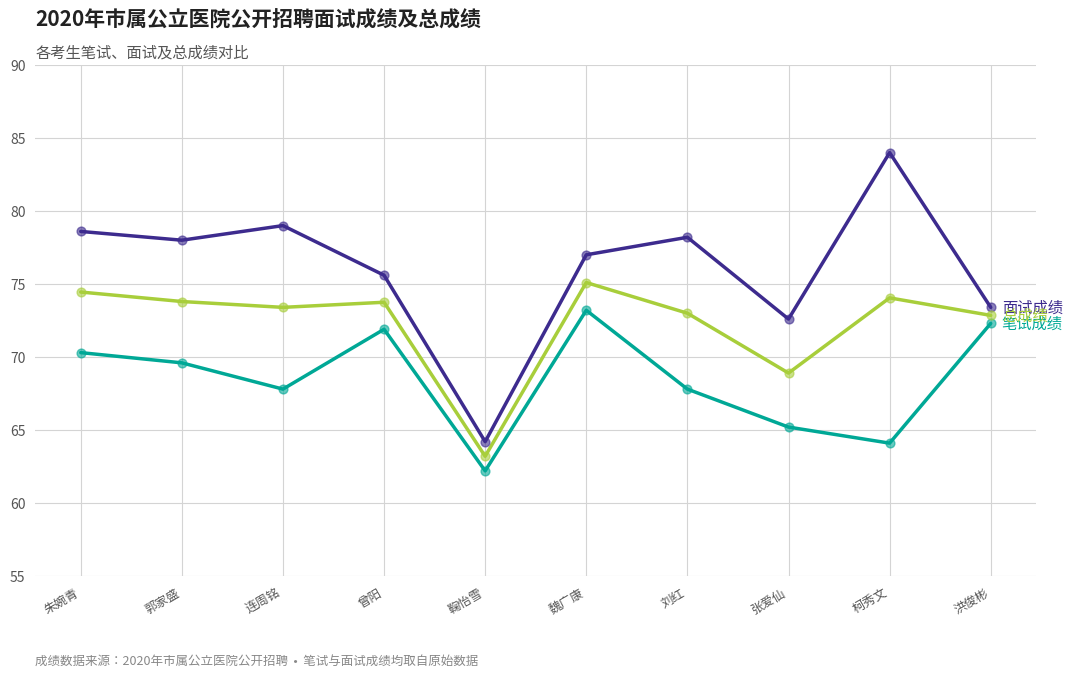

What is the spread (max minus min) of values at 洪俊彬?

1.1